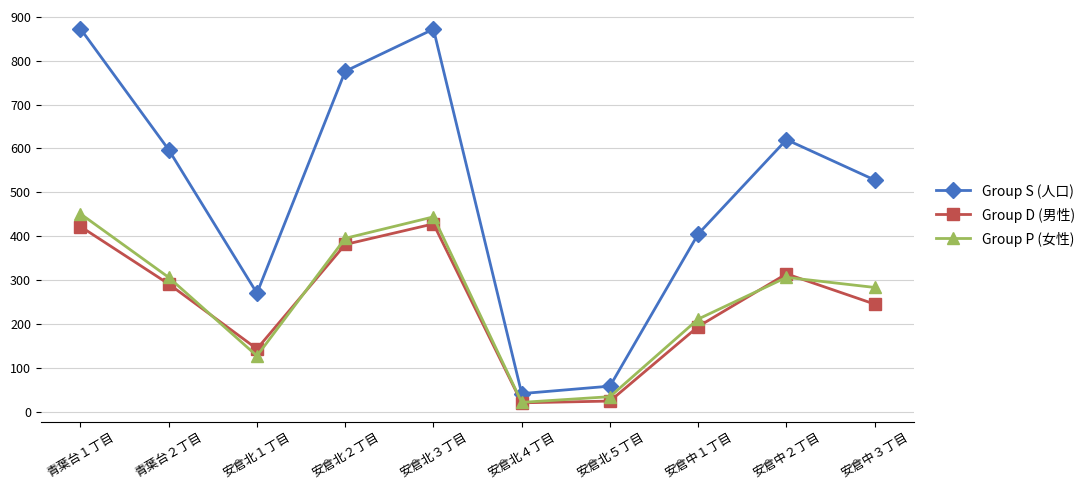

What is the label of the 10th point from the right?

青葉台１丁目